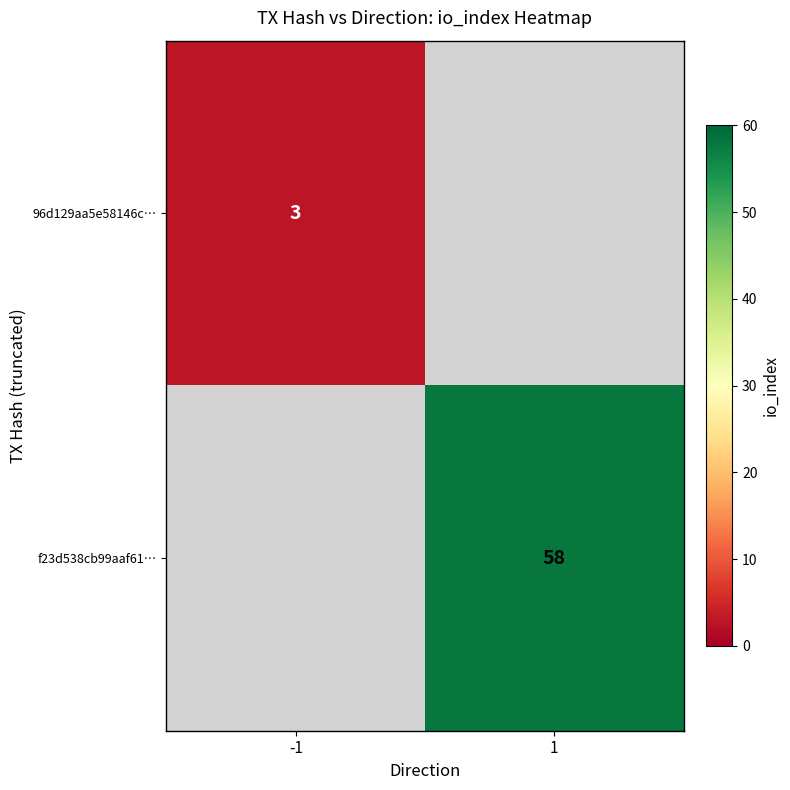

True or false: 96d129aa5e58146c… has a value of 2 at -1.

False